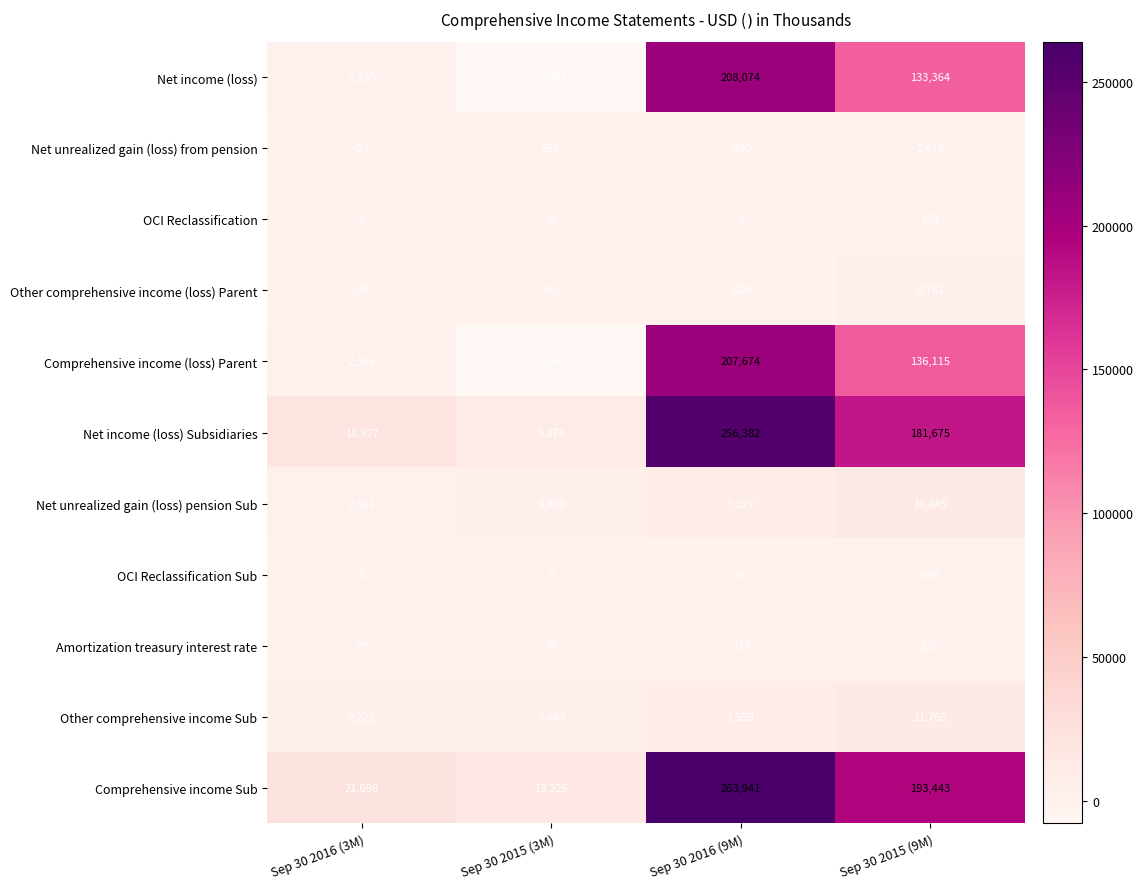

What is the sum of the Amortization treasury interest rate values at Sep 30 2015 (3M) and Sep 30 2016 (3M)?

158